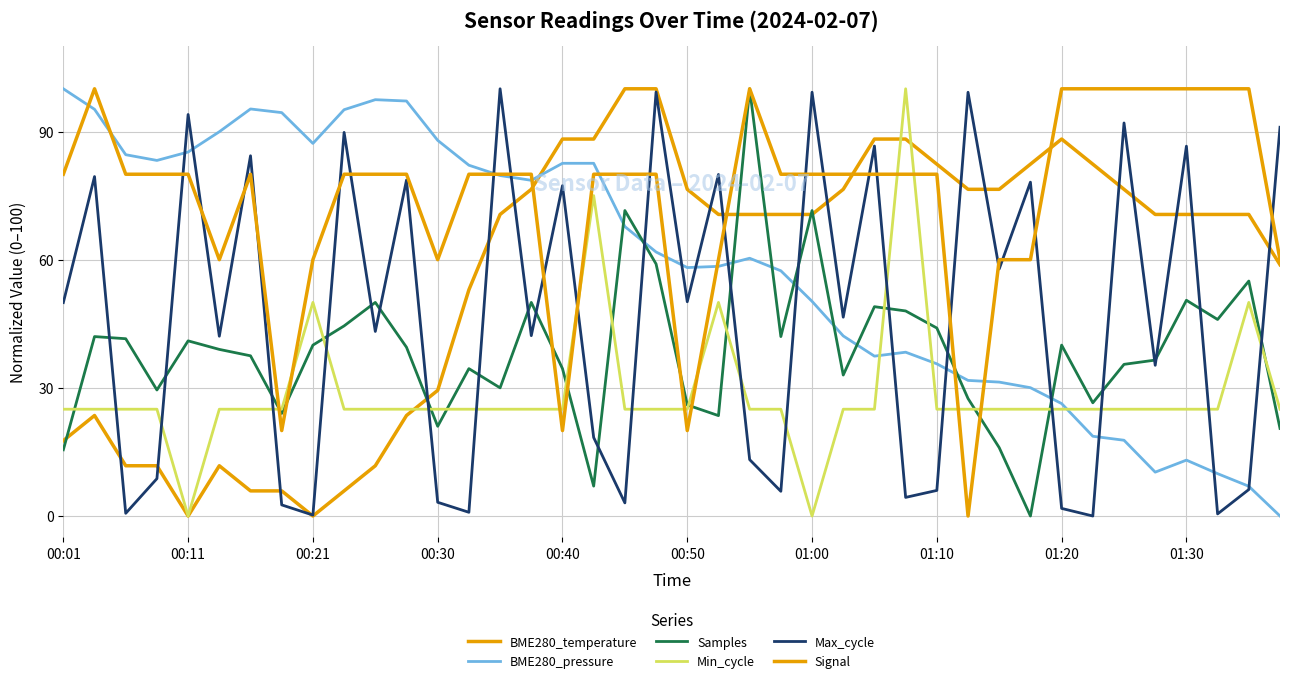

How many lines are shown in the chart?

6